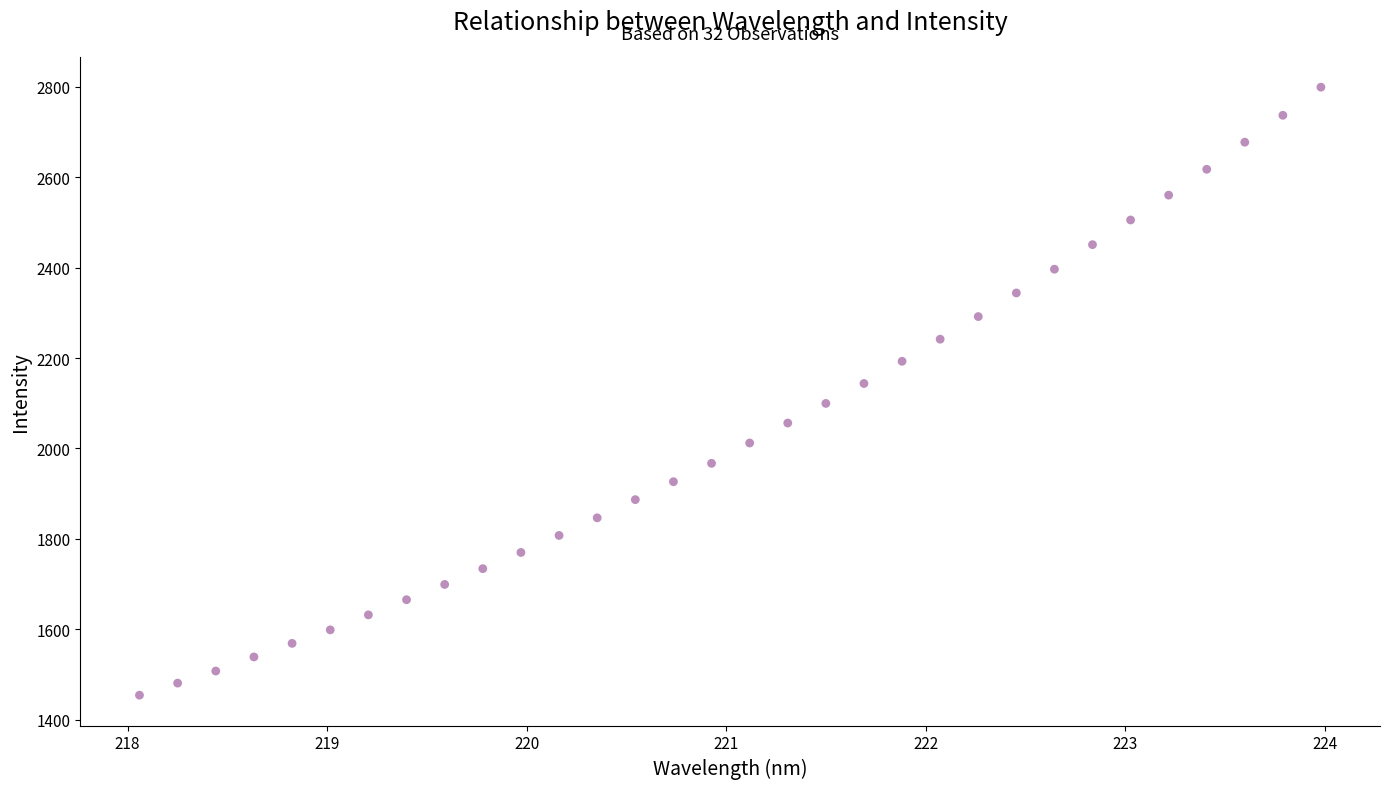

What is the range of Y values (max minus min)?

1345.6